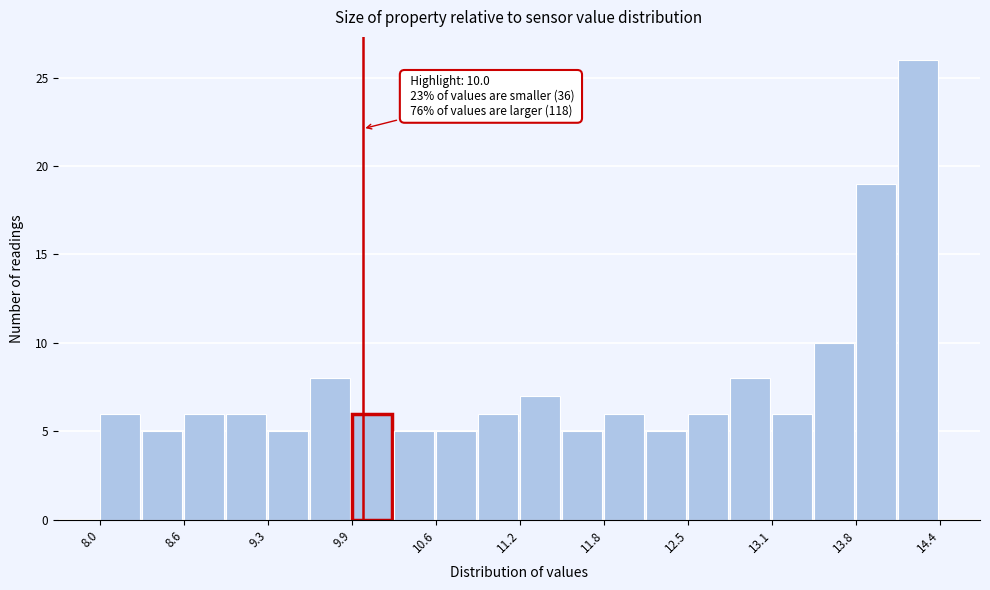

Around what value on the x-axis is the tallest bar? Give the approximate position of its centre, as read against the axis.

14.2